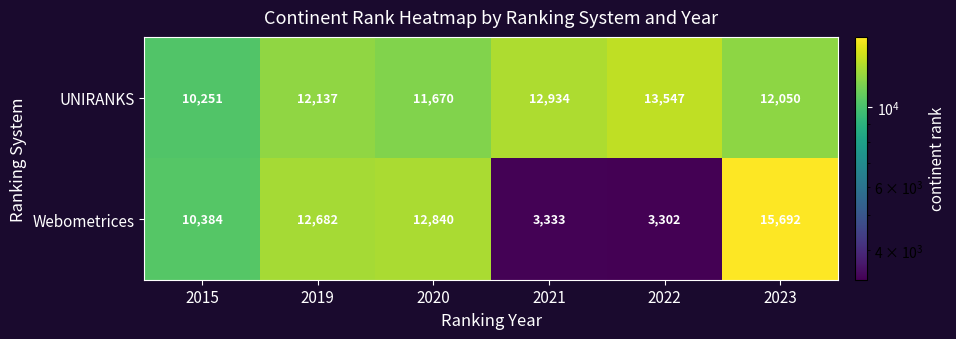

What is the average value of the UNIRANKS series?

12098